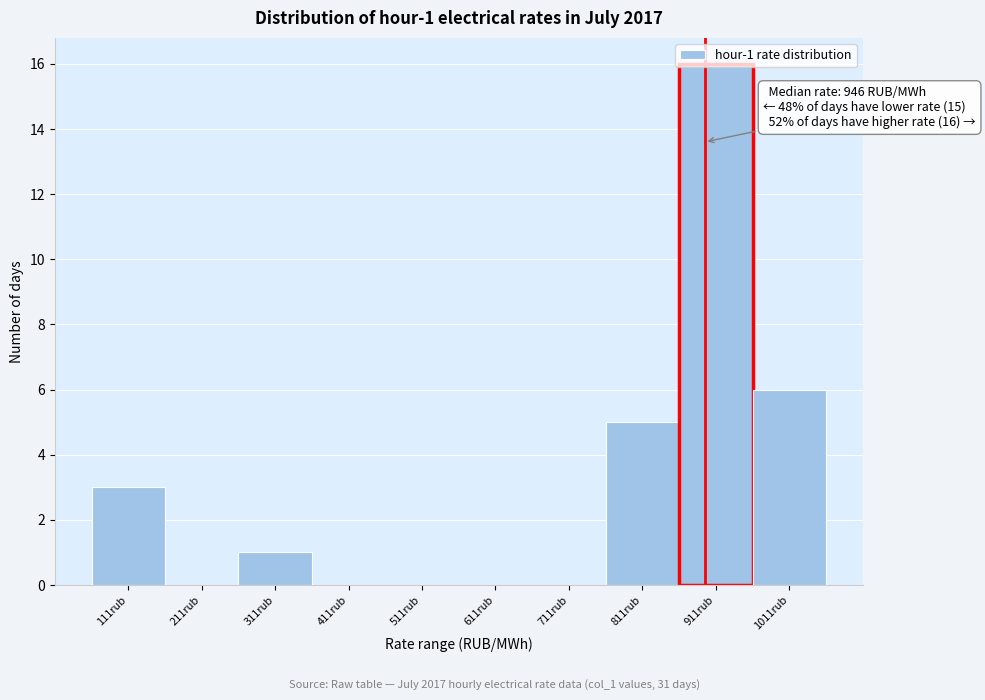

Which has a higher value, 1011rub or 111rub?

1011rub